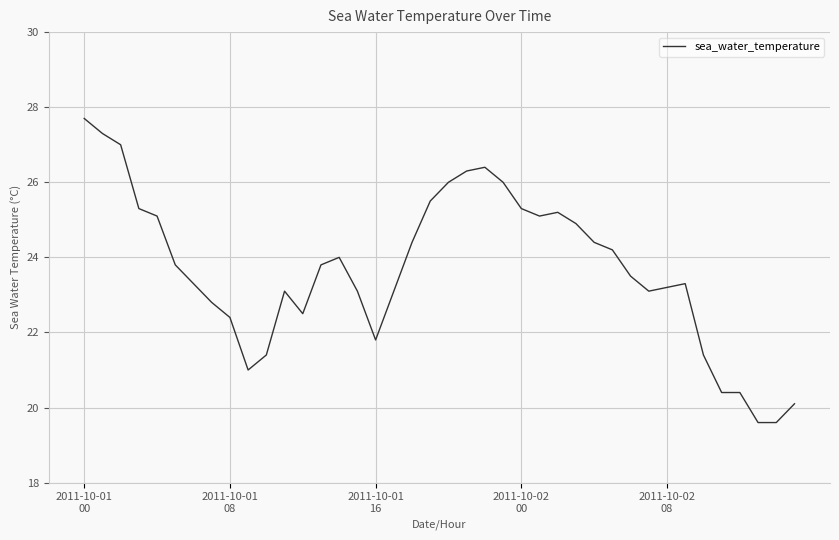

What is the greatest value displayed?

27.7